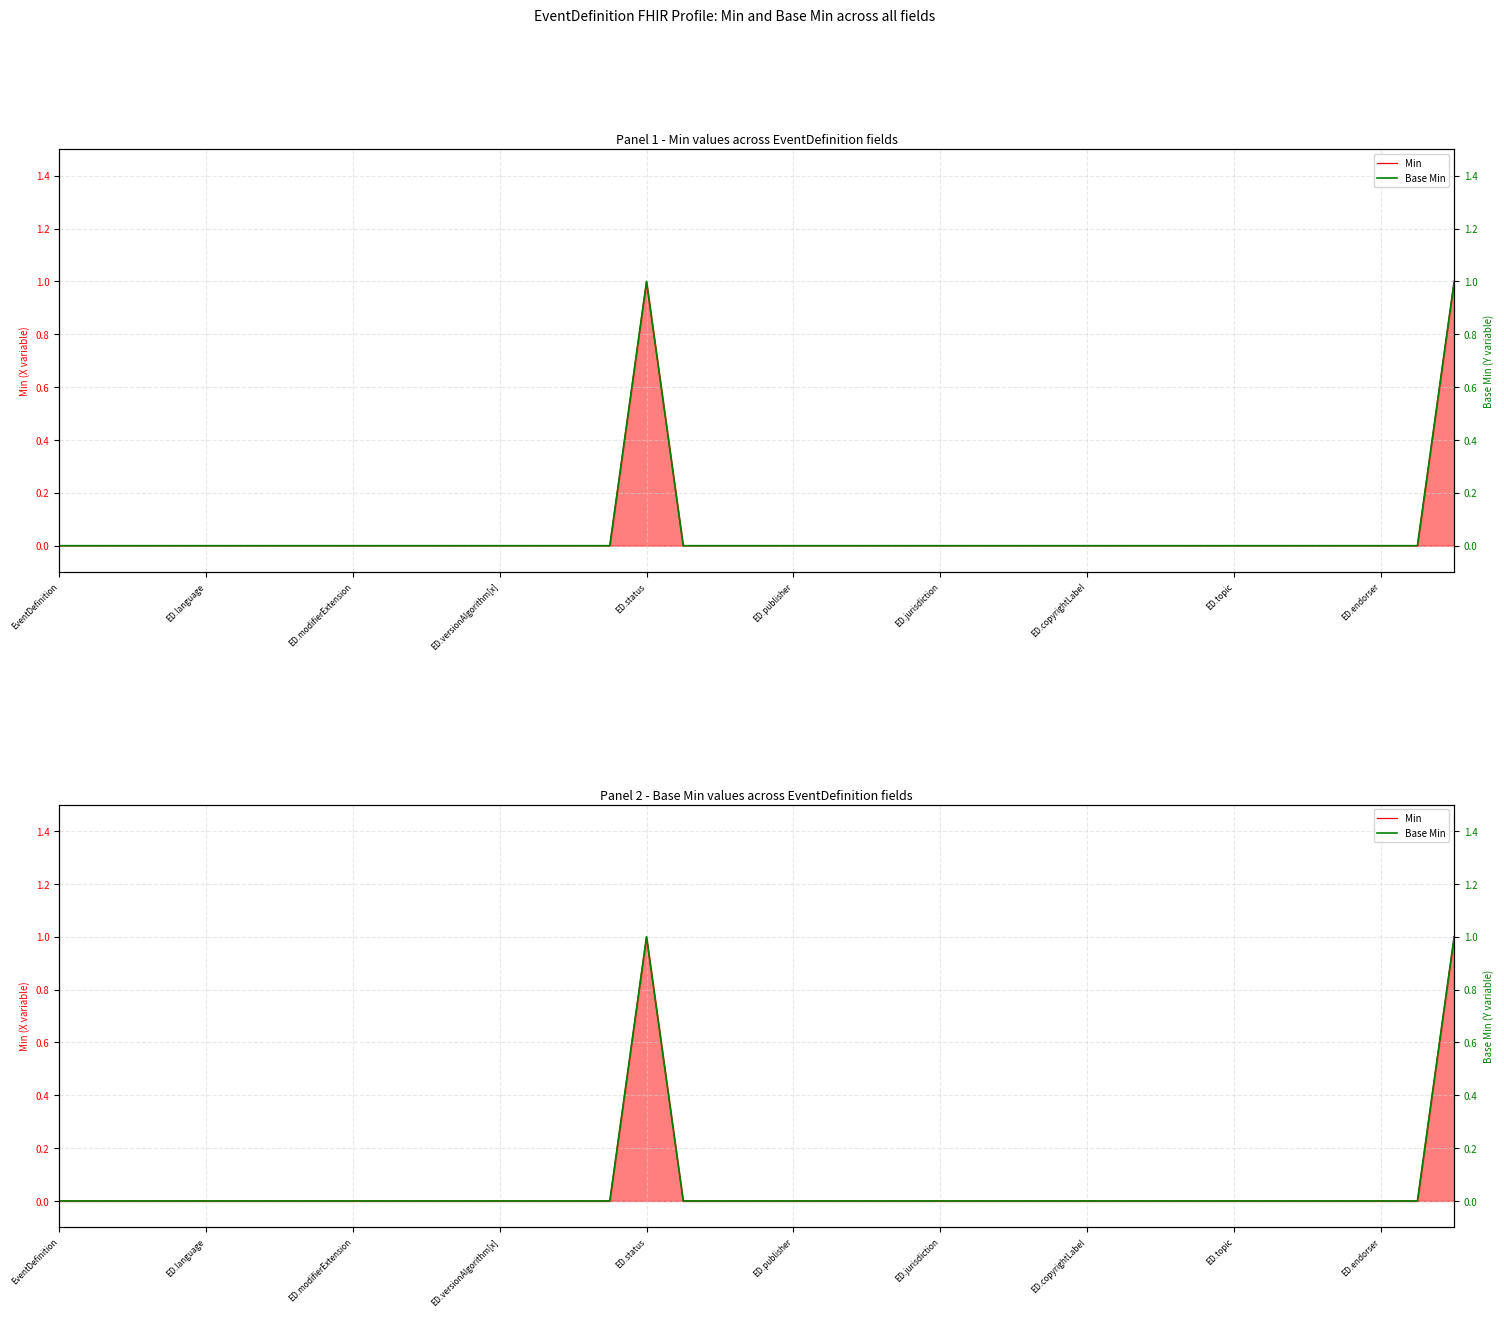

Count the Base Min values in the range 0 to 1.

39